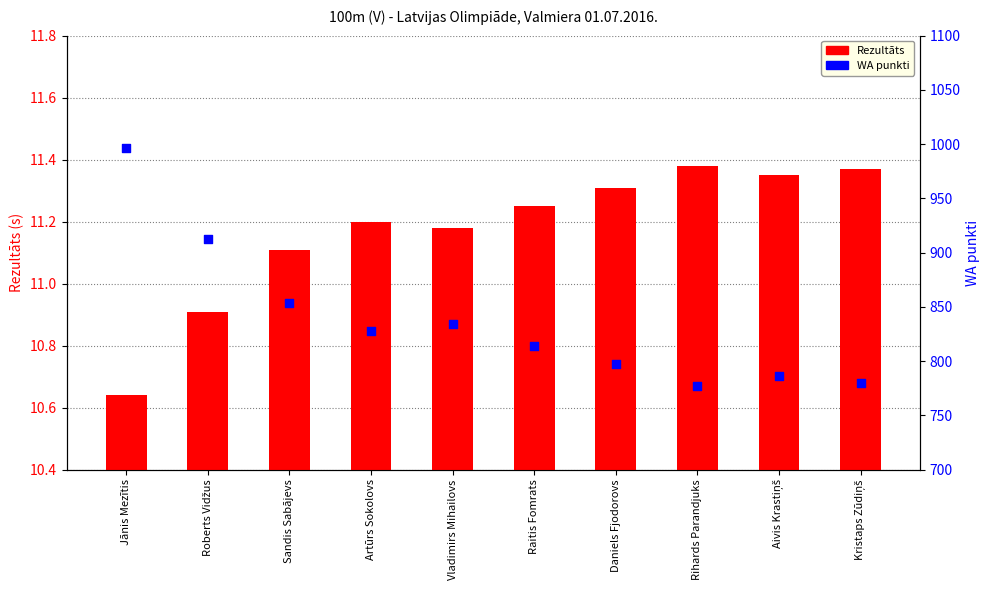

At which category is the sum across all series the highest?

Jānis Mezītis